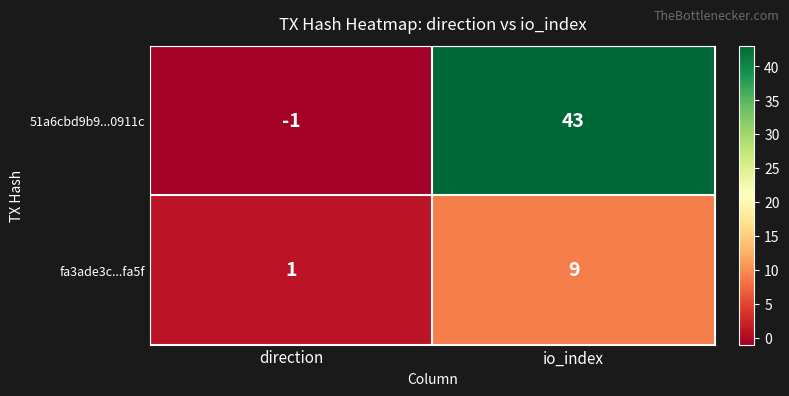

Reading left to right, list all the values displayed in this chart.

51a6cbd9b9...0911c: -1	43
fa3ade3c...fa5f: 1	9